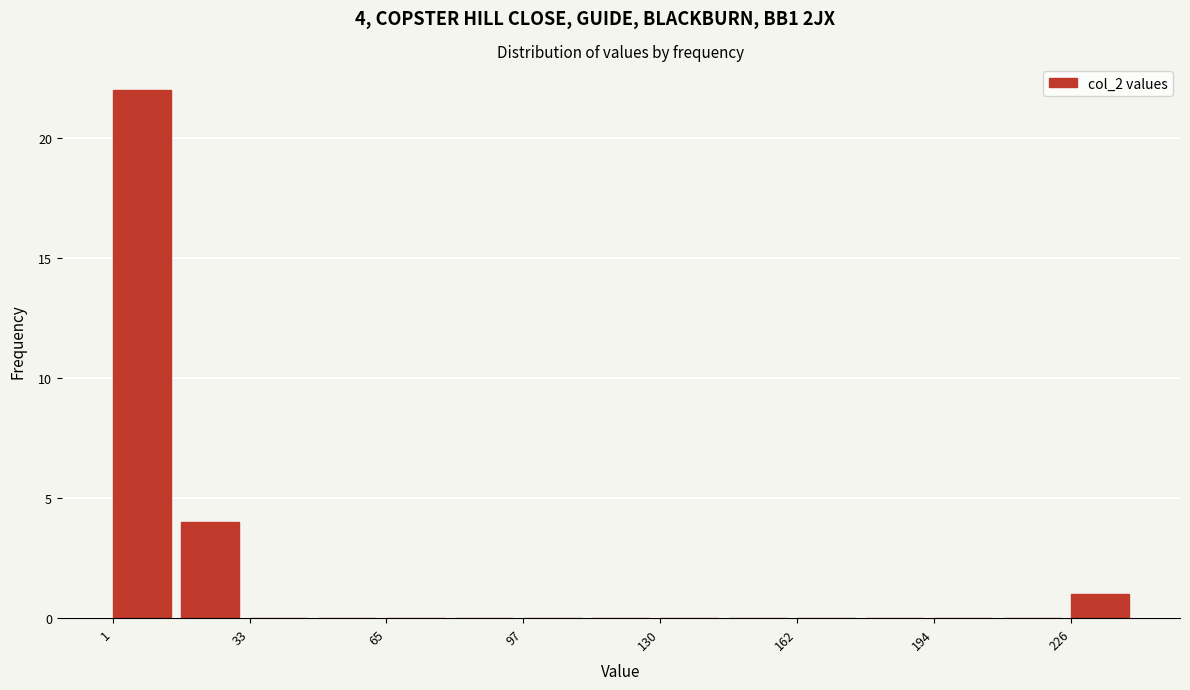

Around what value on the x-axis is the tallest bar? Give the approximate position of its centre, as read against the axis.

10